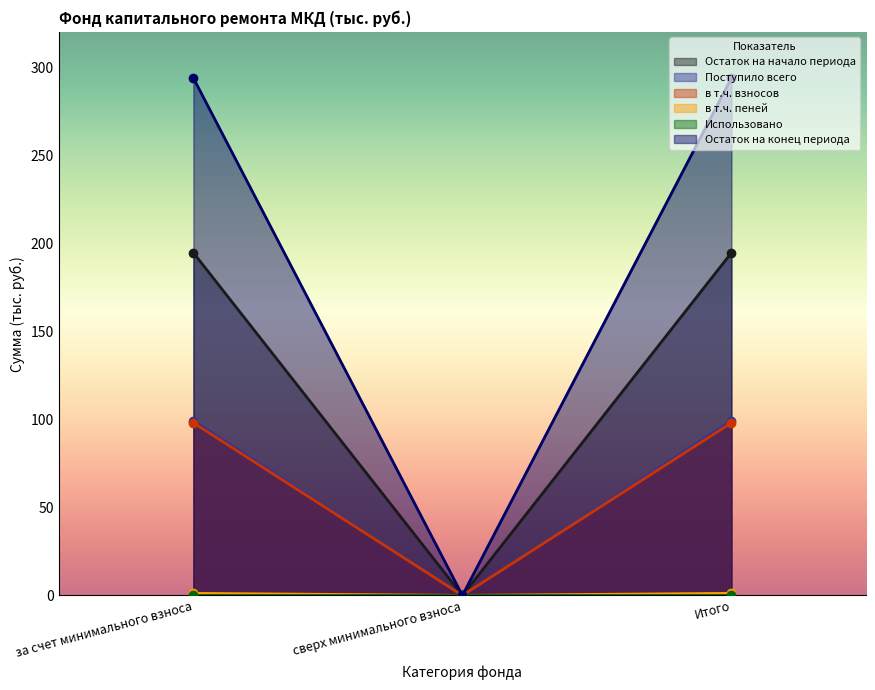

What is the average value of the в т.ч. взносов series?

65.3